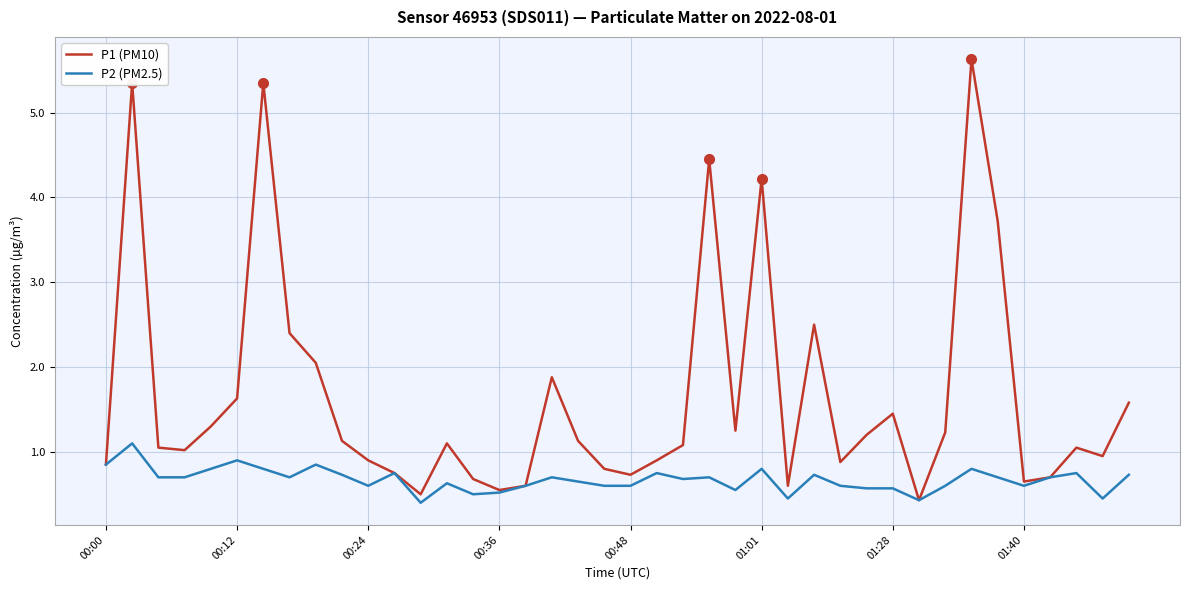

How many distinct data groups are displayed?

2